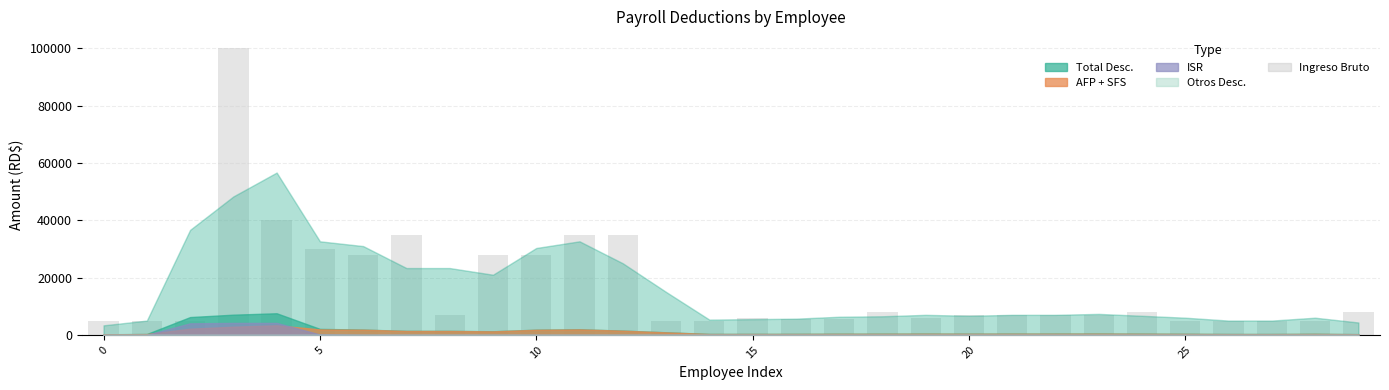

What is the greatest value displayed?

100000